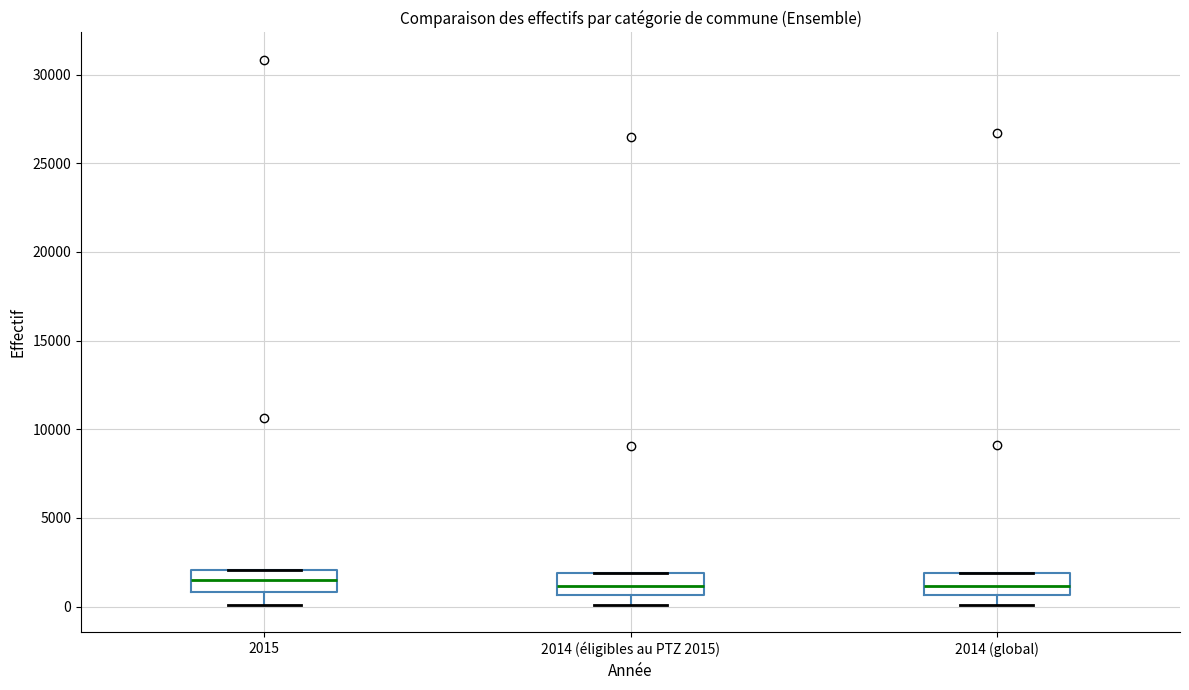

Where is the lower edge of the box for 2014 (global) on the y-axis? The values are not printed on the chart, so give them approximately, as read against the axis.

500